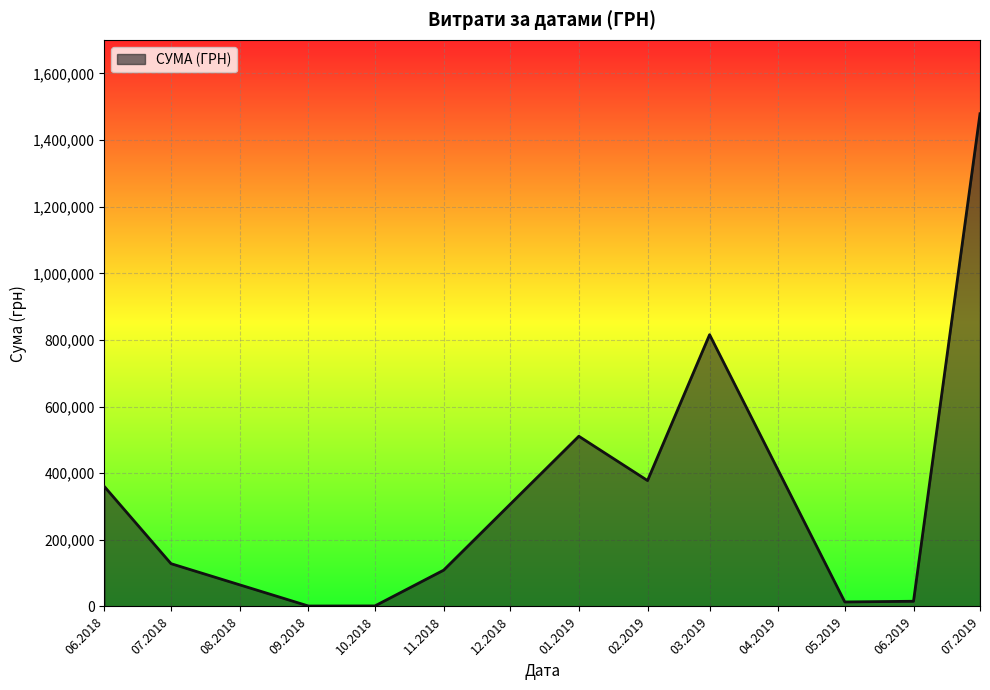

What is the greatest value displayed?

1479088.7